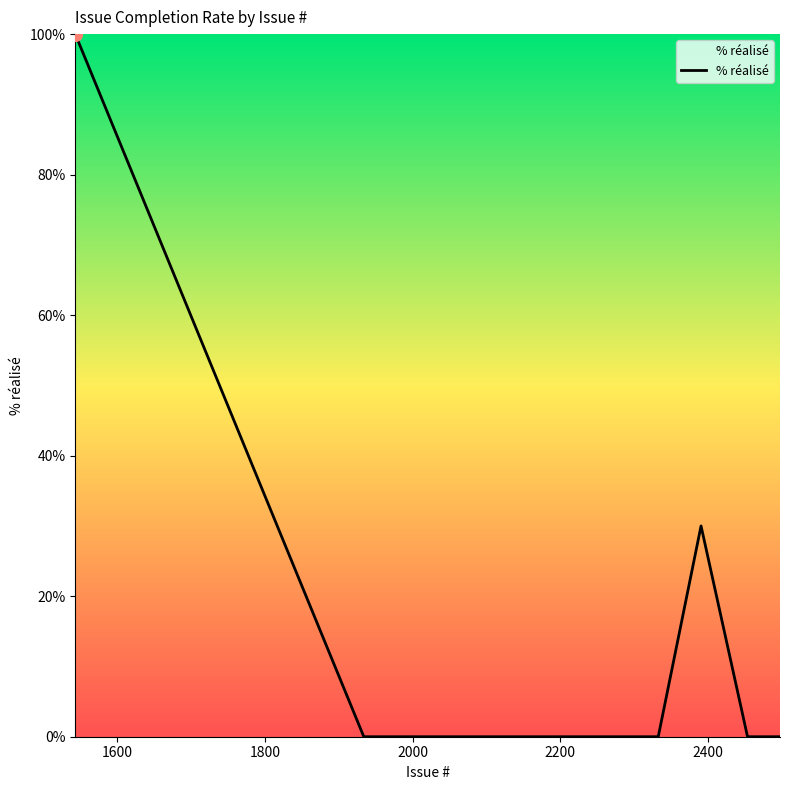

What is the greatest value displayed?

100